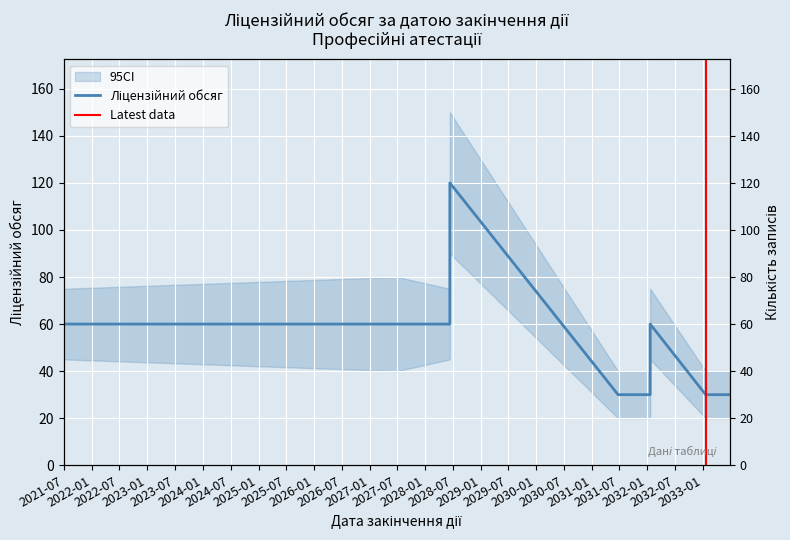

Reading left to right, list all the values displayed in this chart.

2021-06-30=60	2027-07-03=60	2028-06-12=60	2028-06-12=120	2031-06-23=30	2031-06-23=30	2031-06-23=30	2031-06-23=30	2032-01-20=30	2032-01-20=30	2032-01-20=30	2032-01-20=30	2032-01-20=45	2032-01-20=45	2032-01-20=60	2033-01-19=30	2033-01-19=30	2033-06-26=30	2033-06-26=30